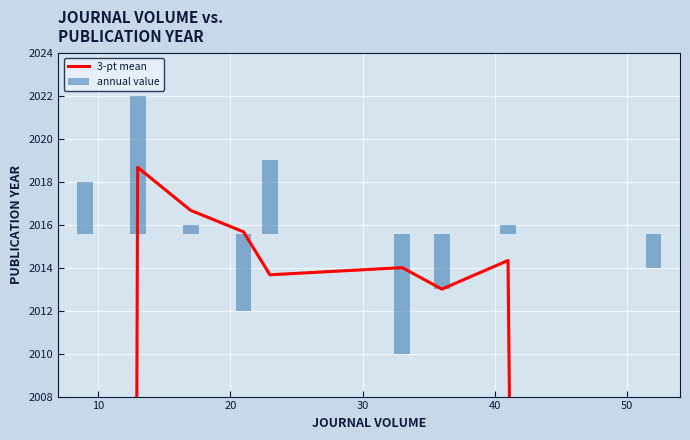

How many values in annual value are above zero?

5